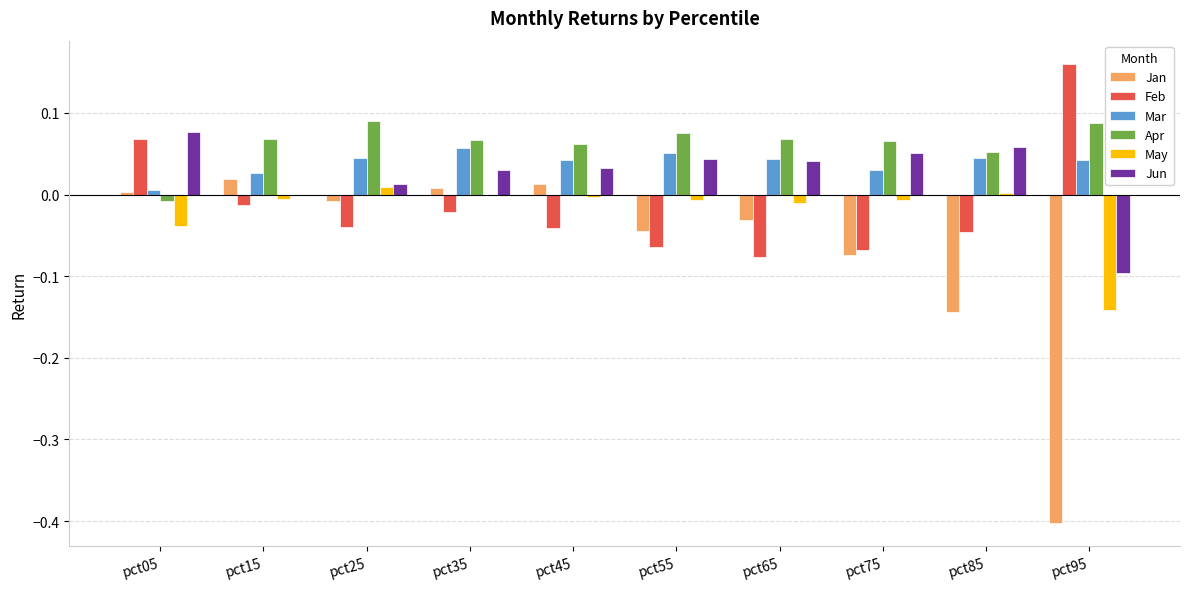

Between pct25 and pct85, which series saw the biggest shift?

Jan